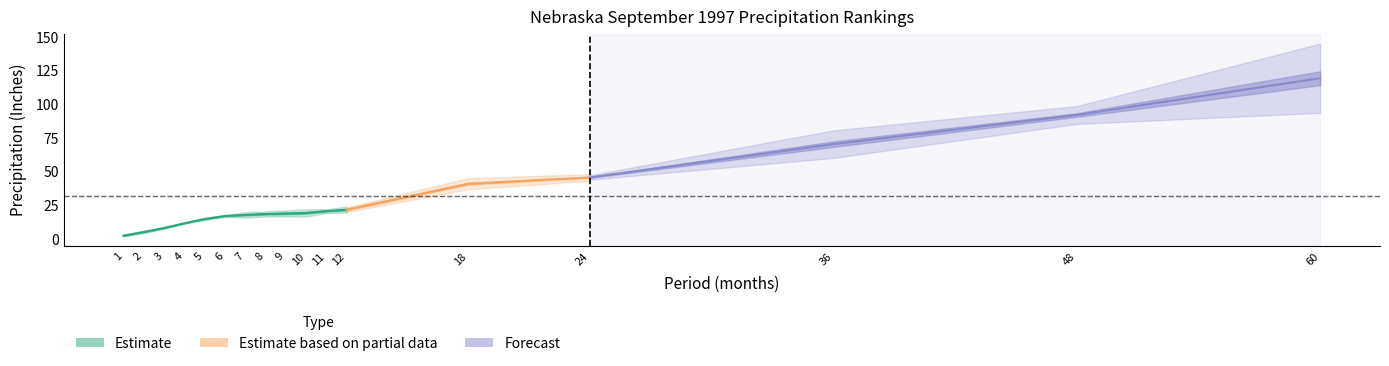

True or false: Mean has a value of 12.2 at 10.

False